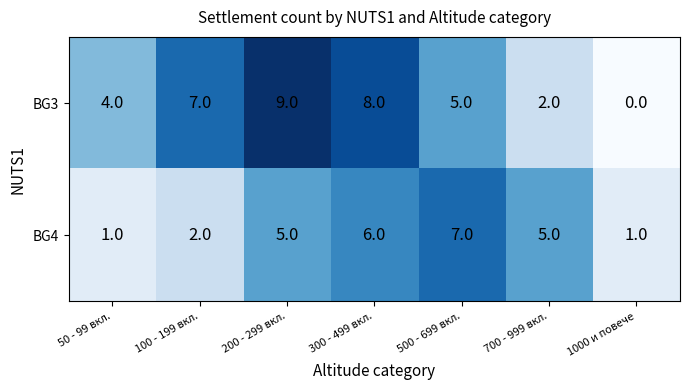

Reading left to right, transcribe all the data shown in this chart.

BG3: 50 - 99 вкл.=4	100 - 199 вкл.=7	200 - 299 вкл.=9	300 - 499 вкл.=8	500 - 699 вкл.=5	700 - 999 вкл.=2	1000 и повече=0
BG4: 50 - 99 вкл.=1	100 - 199 вкл.=2	200 - 299 вкл.=5	300 - 499 вкл.=6	500 - 699 вкл.=7	700 - 999 вкл.=5	1000 и повече=1